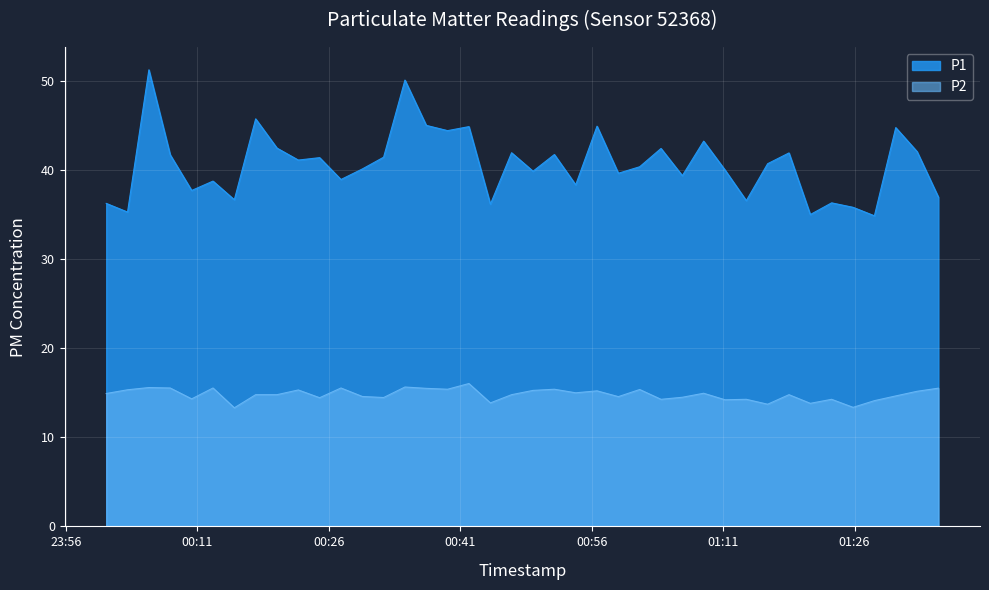

List the series in order of their peak value, lowest first.

P2, P1